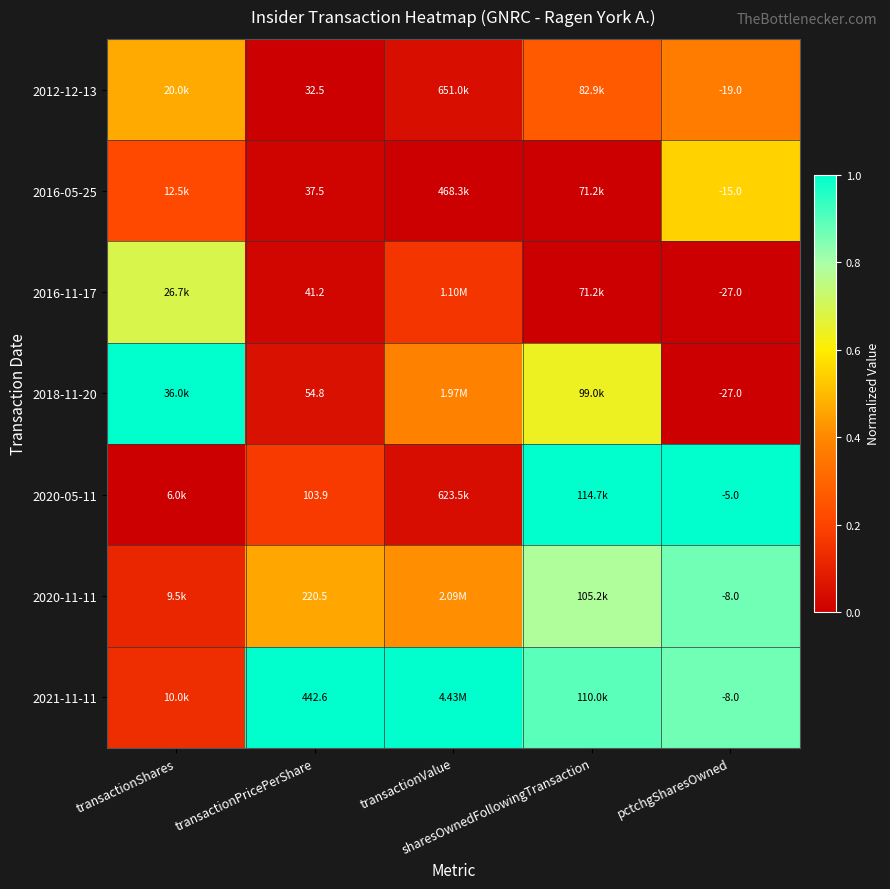

Which series has the largest total across all categories?

2021-11-11